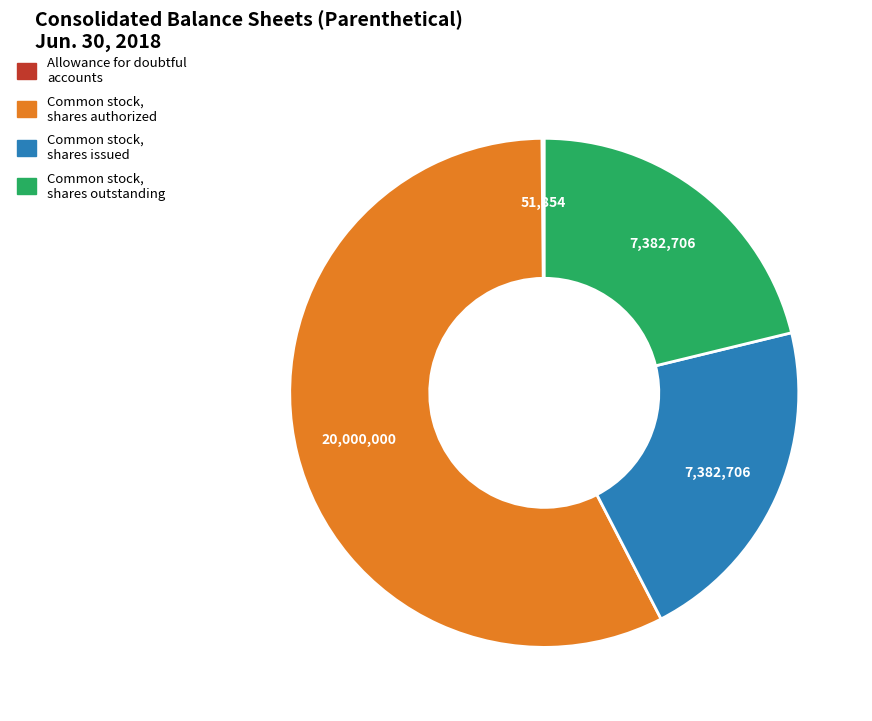

Is there any slice that represents more than half of the pie?

Yes